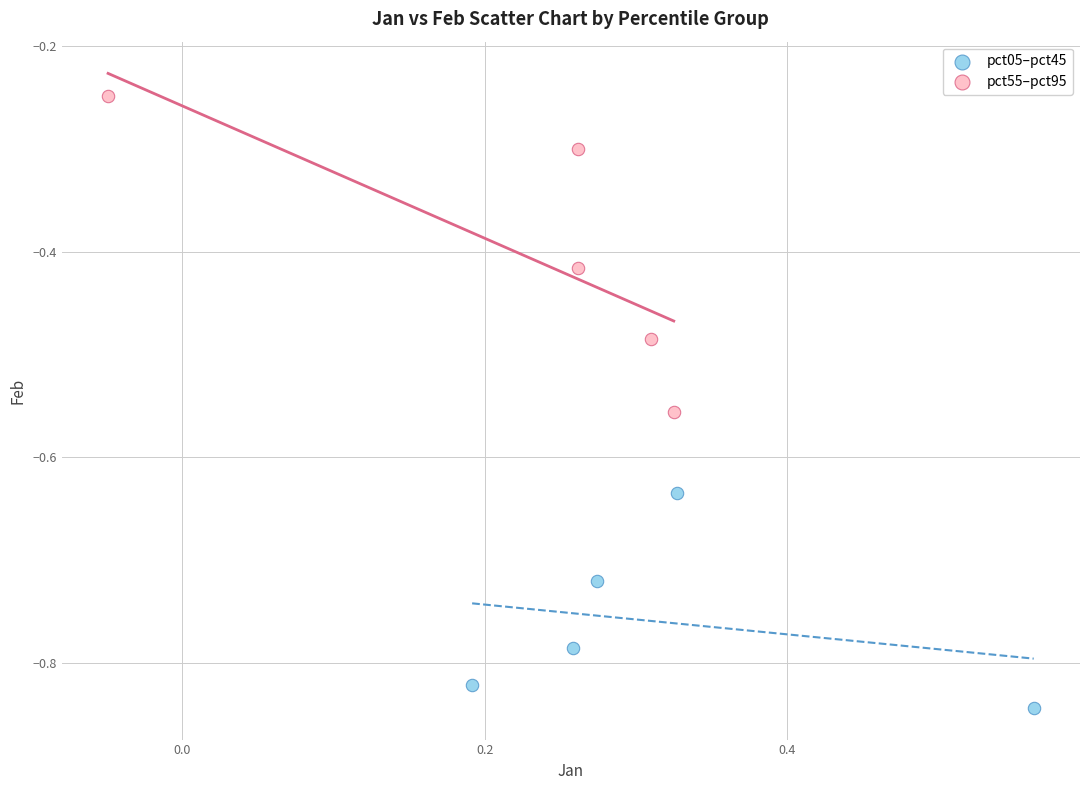

Which series contains the highest Y value?

pct55–pct95